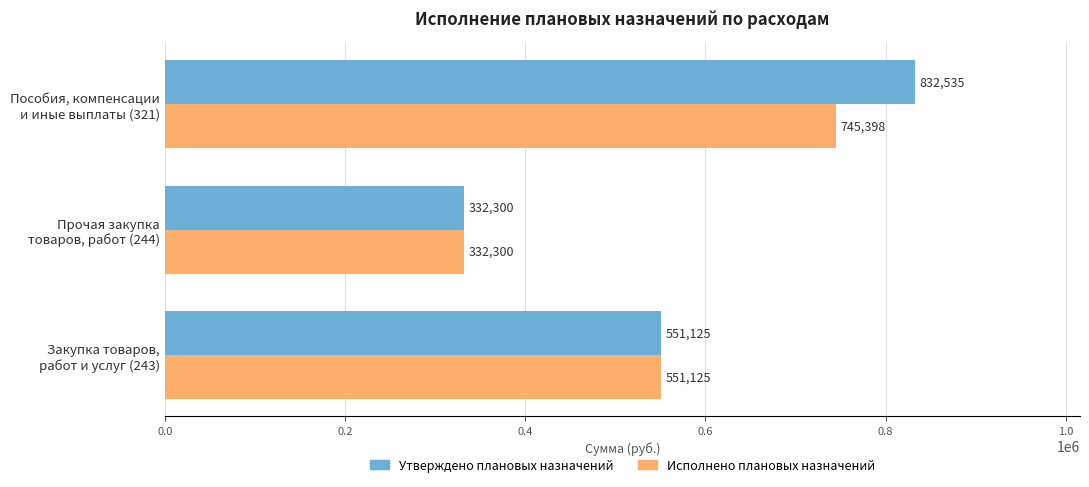

What is the minimum value shown in the chart?

332300.0